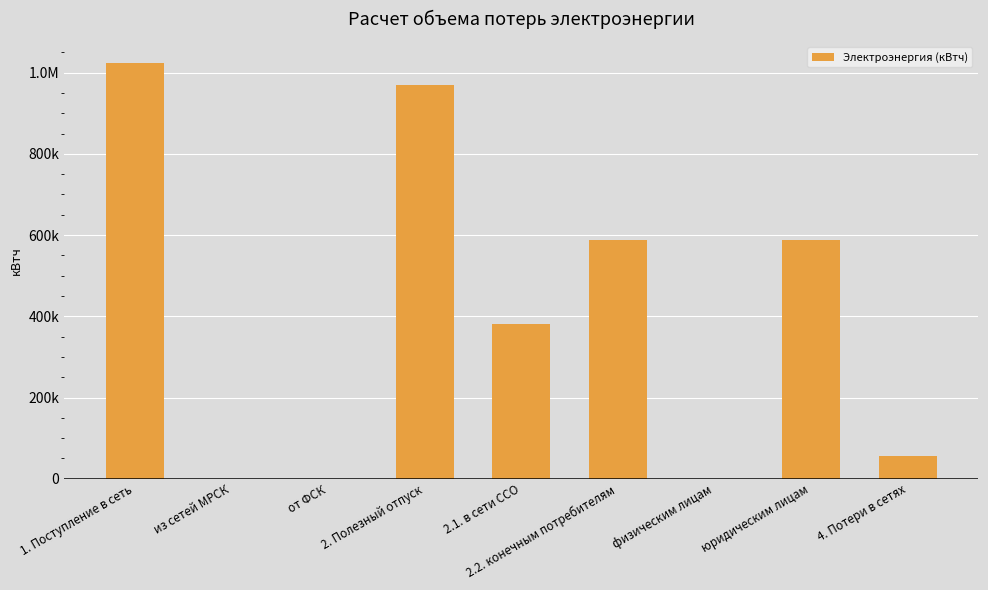

The value at 2.1. в сети ССО is 157448.5. True or false?

False